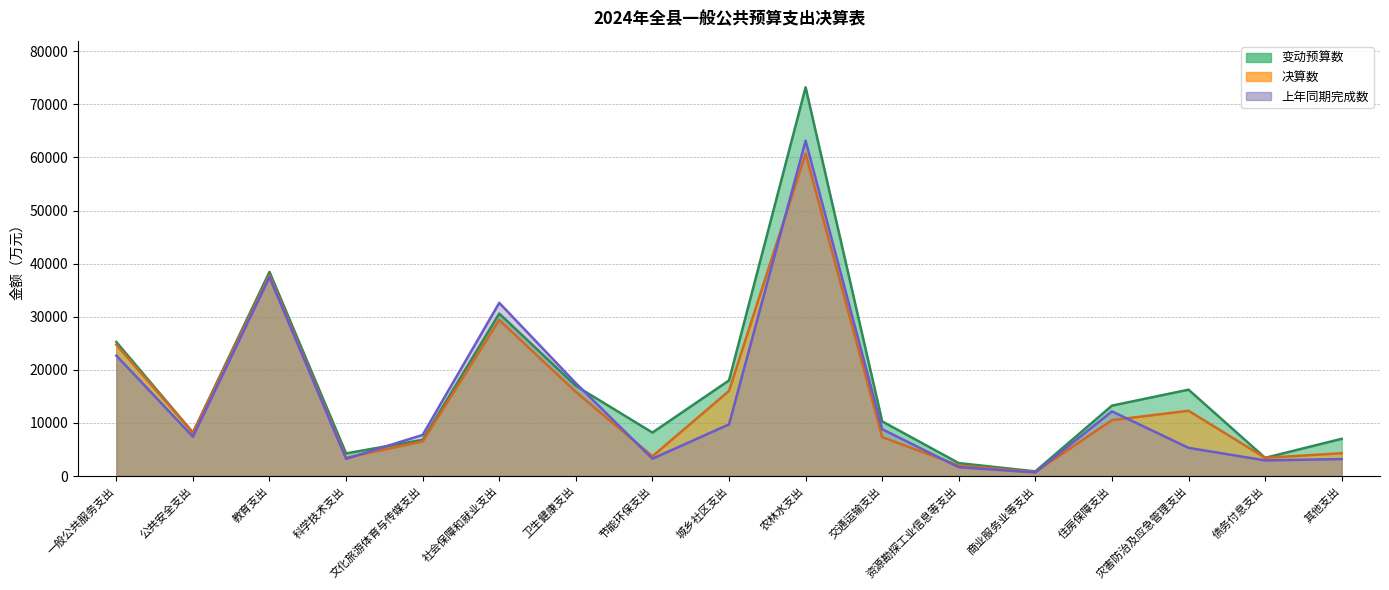

Which series has the largest range (max minus min)?

变动预算数